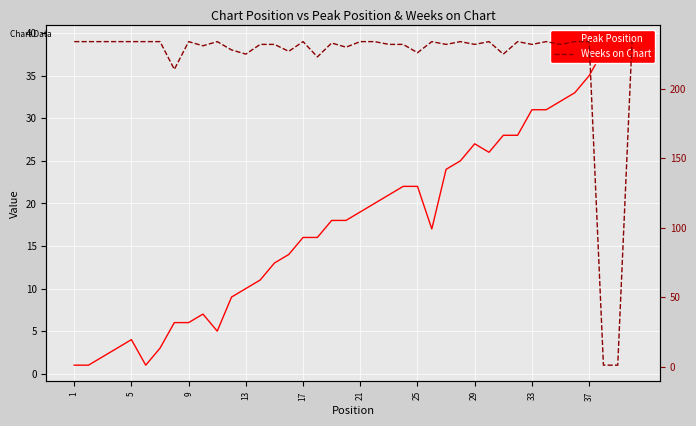

How many values in the Peak Position series are below 18?

19